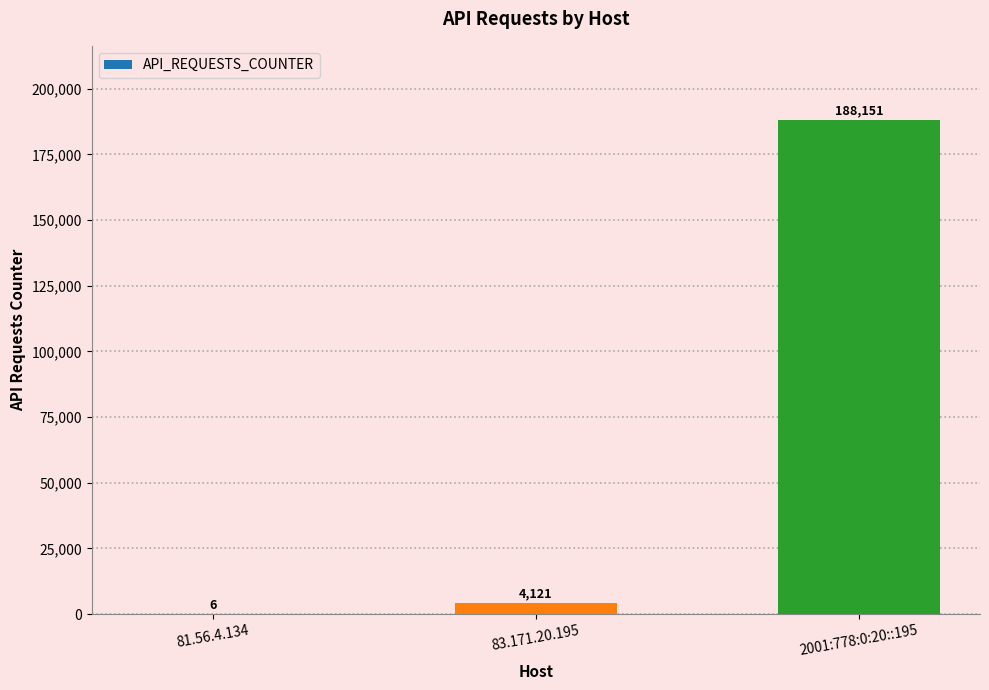

At which category does the chart reach its peak across all series?

2001:778:0:20::195